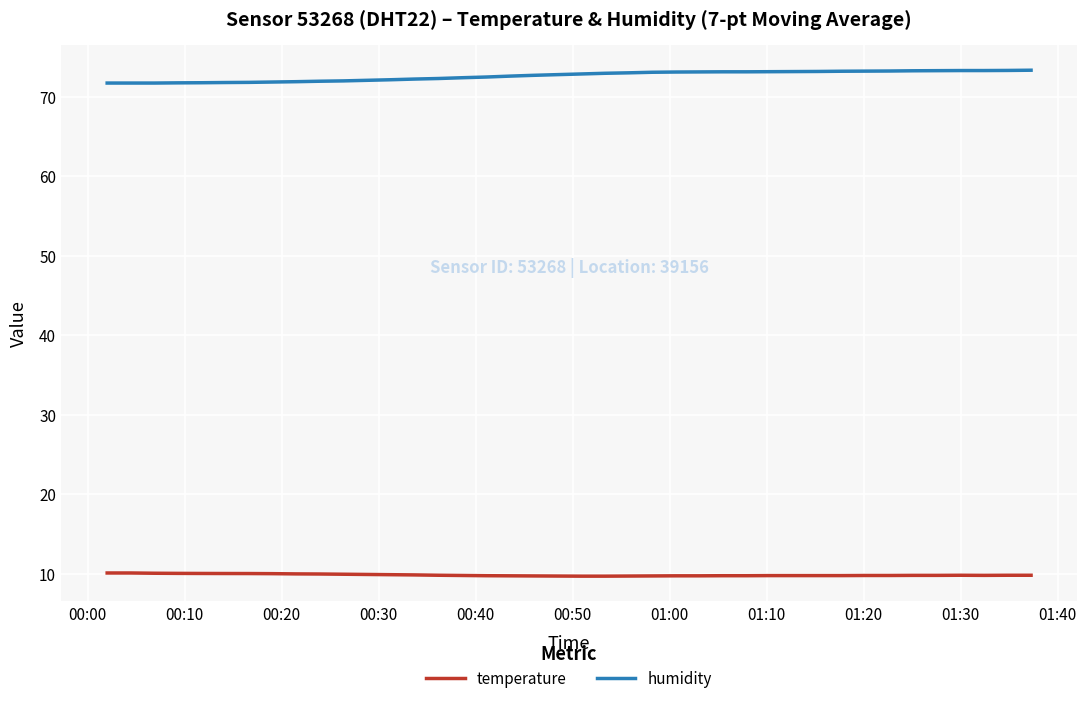

Which series has the largest total across all categories?

humidity